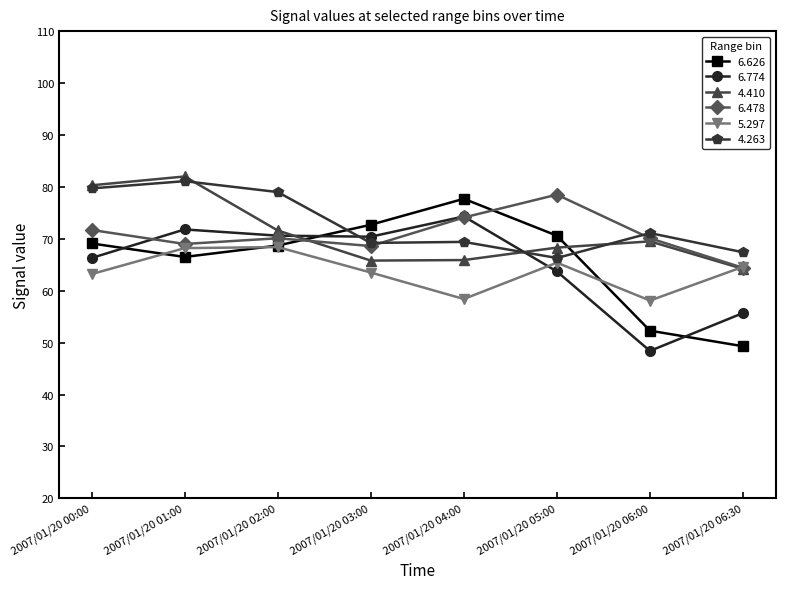

What is the spread (max minus min) of values at 2007/01/20 04:00?

19.3